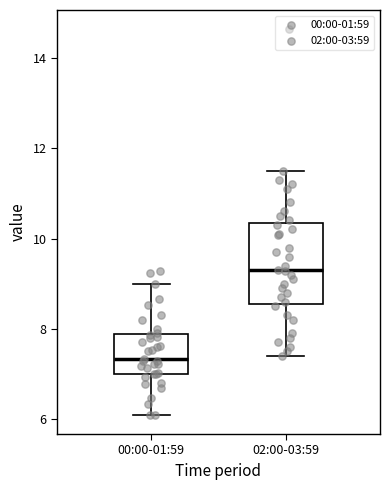

Where does the median line of the box for 00:00-01:59 sit on the y-axis? The values are not printed on the chart, so give them approximately, as read against the axis.

7.4